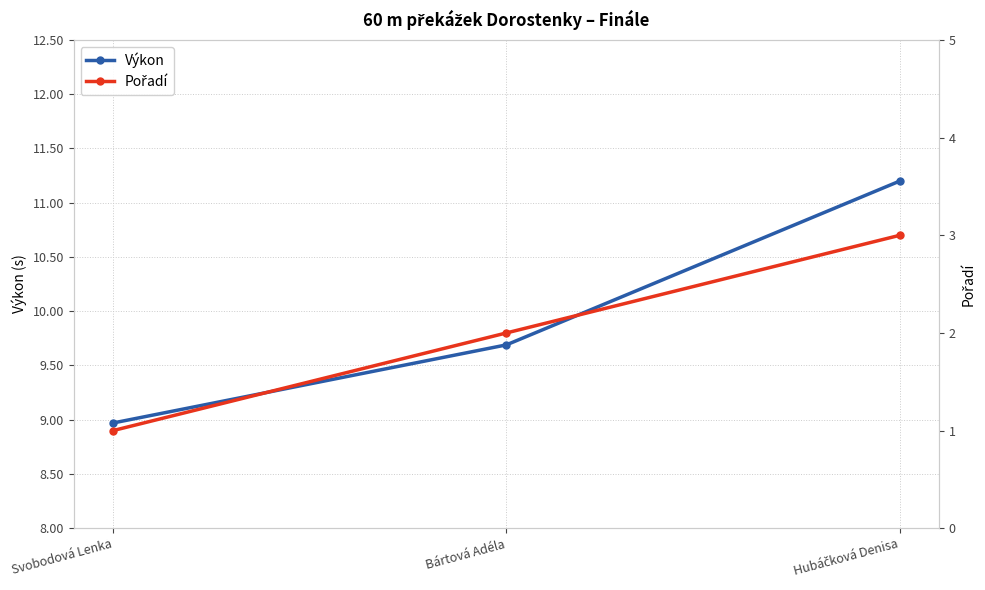

Which series has the largest total across all categories?

Výkon